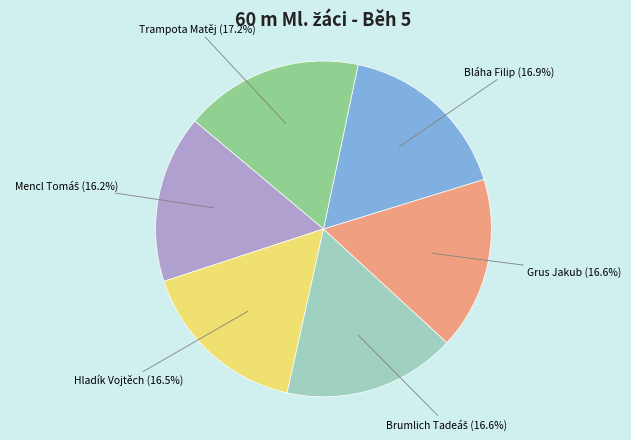

How many segments does this pie chart have?

6